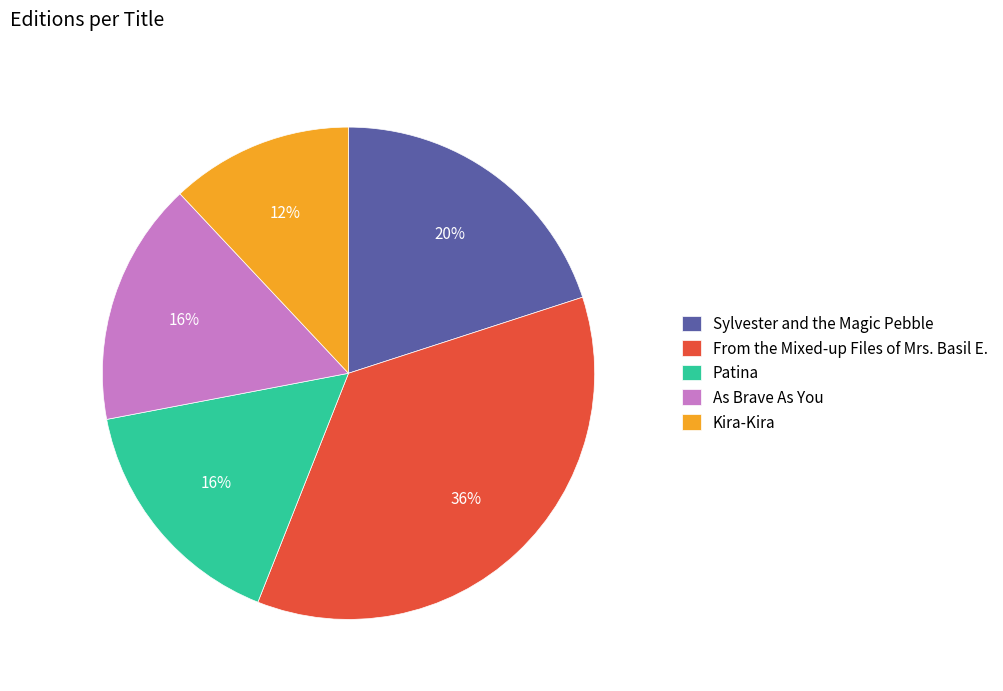

Between Kira-Kira and From the Mixed-up Files of Mrs. Basil E., which is larger?

From the Mixed-up Files of Mrs. Basil E.